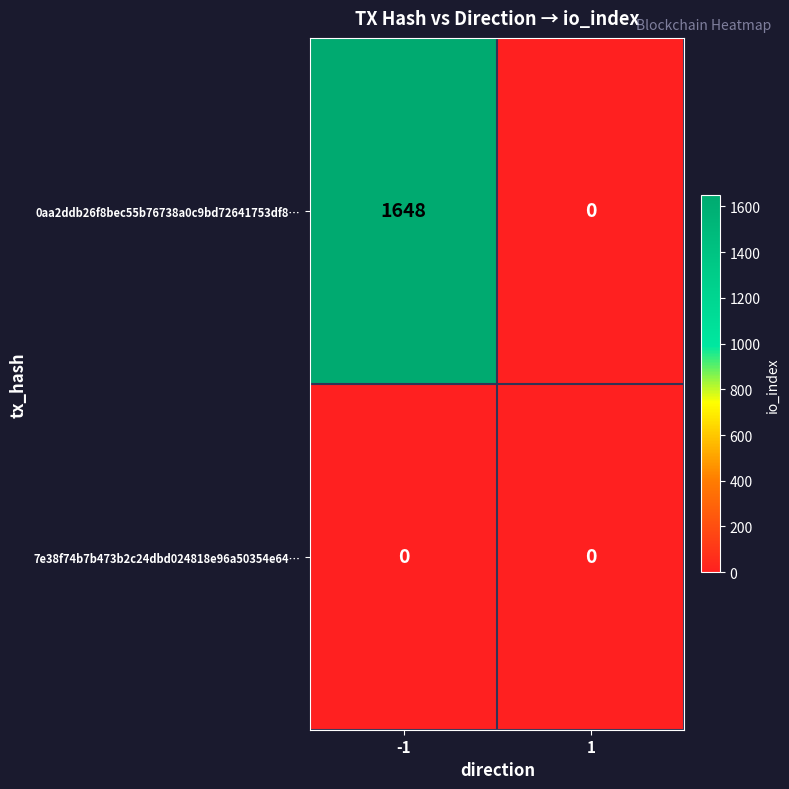

Between -1 and 1, which series saw the biggest shift?

0aa2ddb26f8bec55b76738a0c9bd72641753df8…